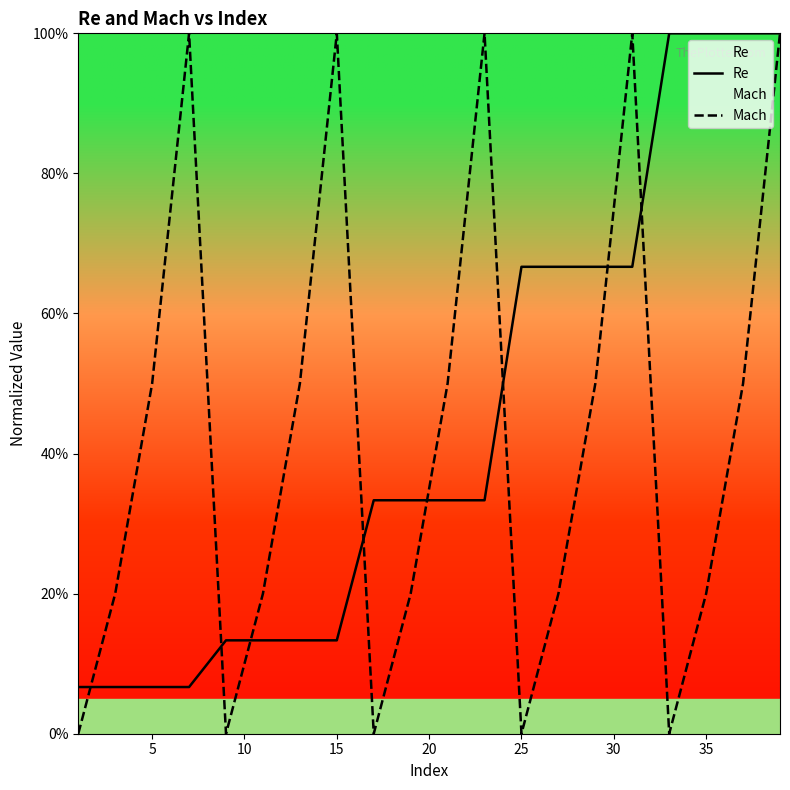

At 35, list the series in order from smallest to largest.

Mach, Re